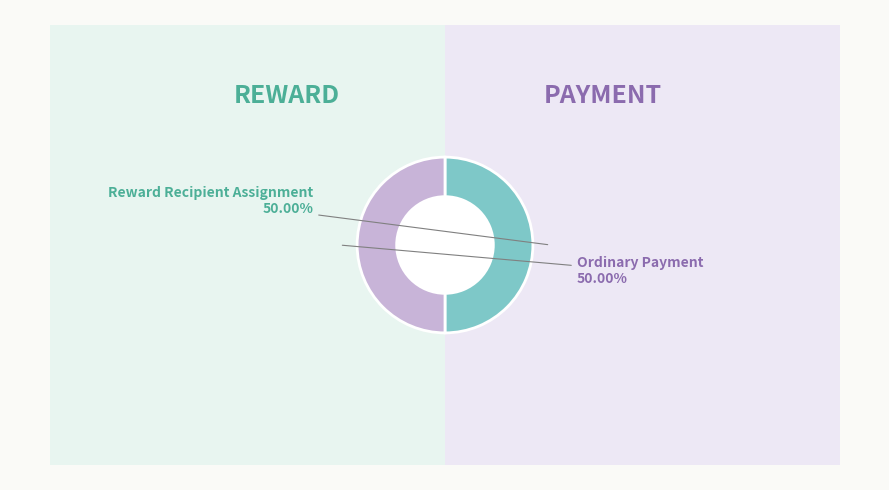

What is the majority slice?

Reward Recipient Assignment